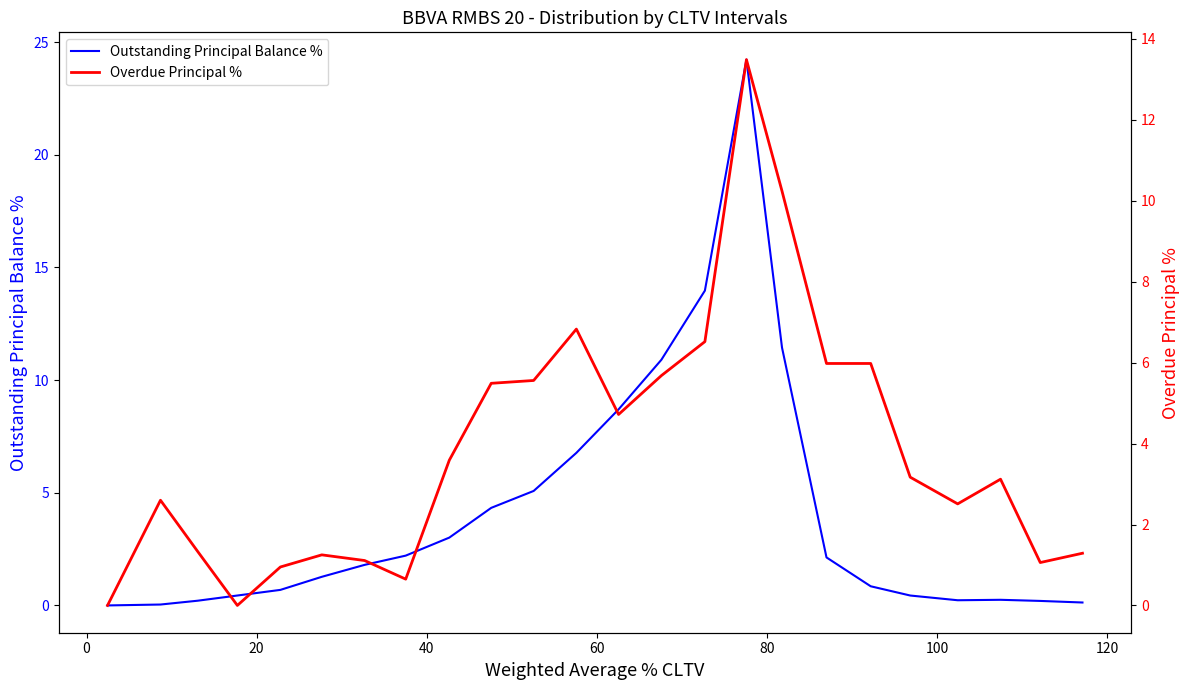

What are all the series names shown in the legend?

Outstanding Principal Balance %, Overdue Principal %